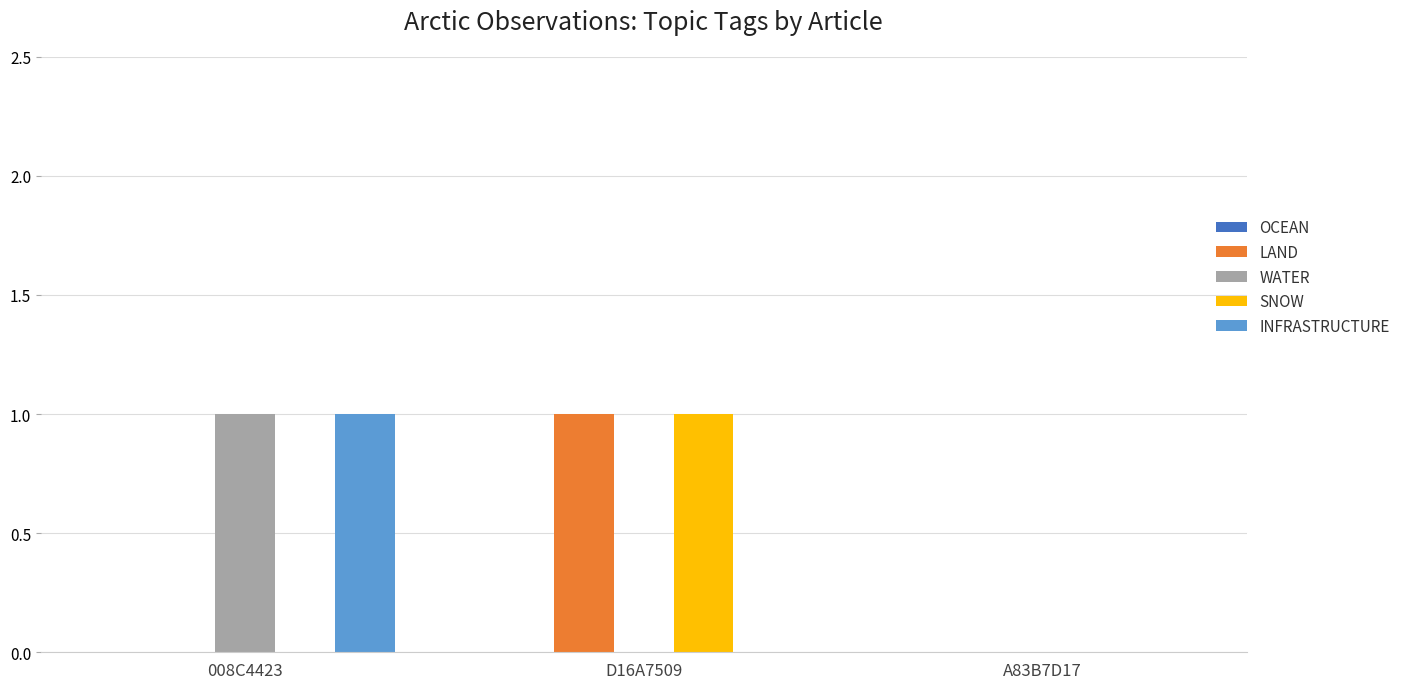

The WATER series shows 1 at D16A7509. True or false?

False